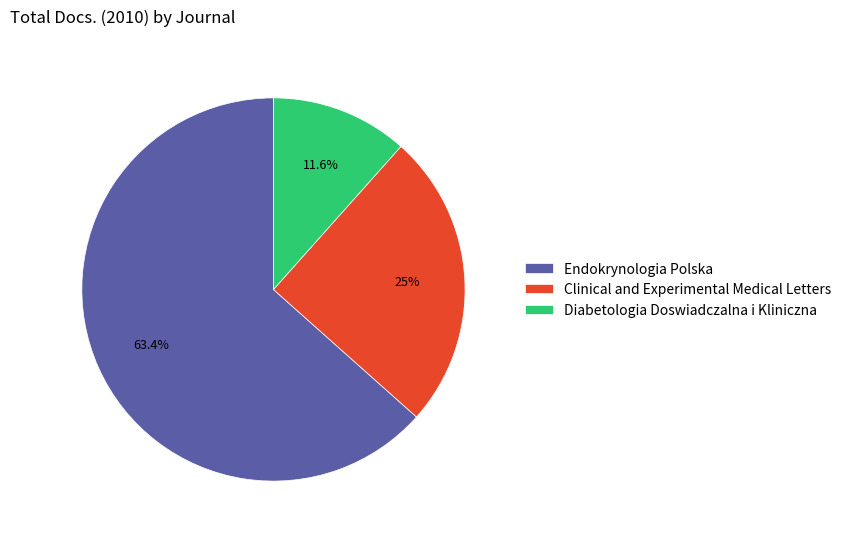

Which slice is the largest?

Endokrynologia Polska